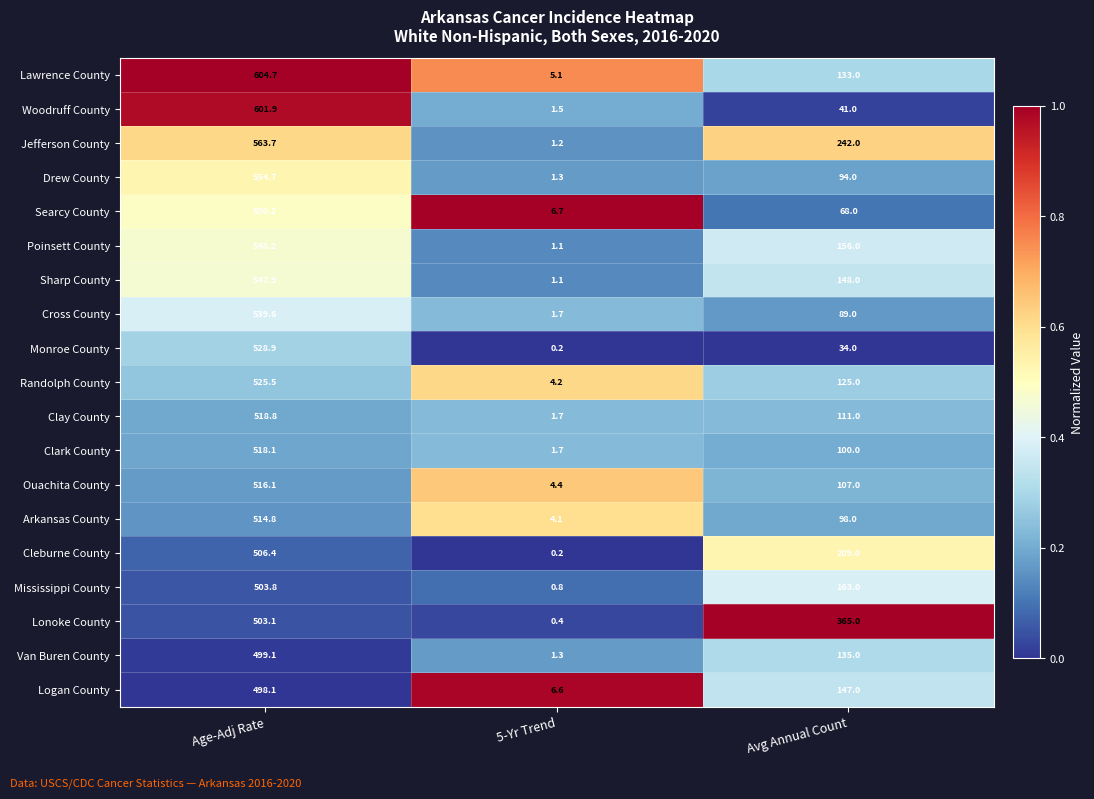

Which series changed the most between Age-Adj Rate and Avg Annual Count?

Woodruff County